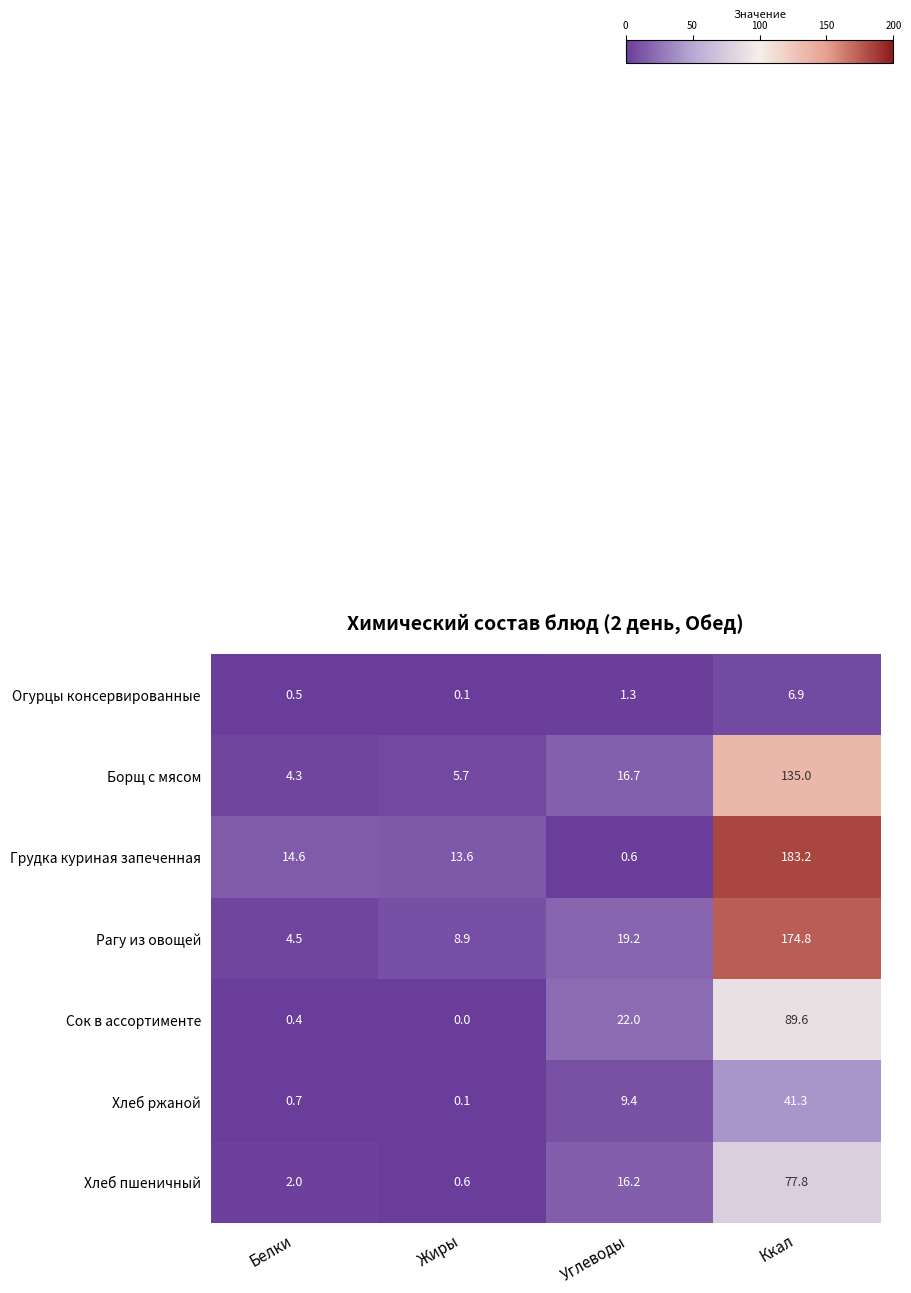

What is the sum of the Хлеб ржаной values at Жиры and Ккал?

41.4